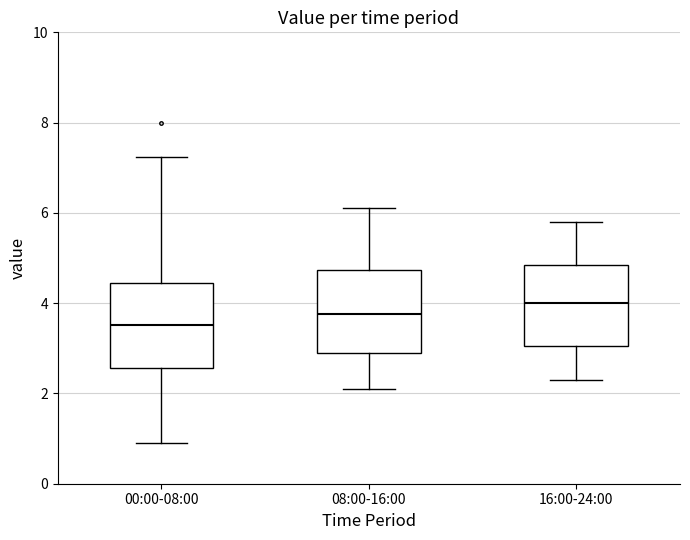

Which box has the highest median line?

16:00-24:00